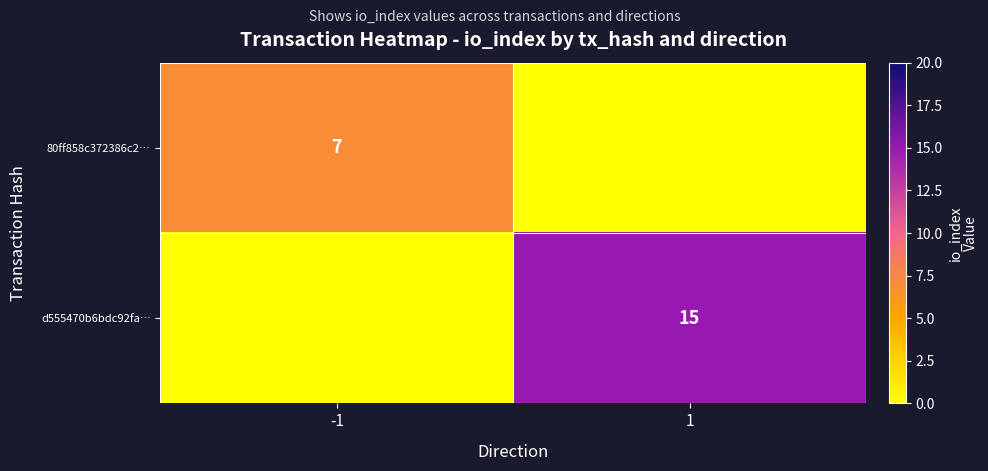

The d555470b6bdc92fa… series shows 24 at 1. True or false?

False